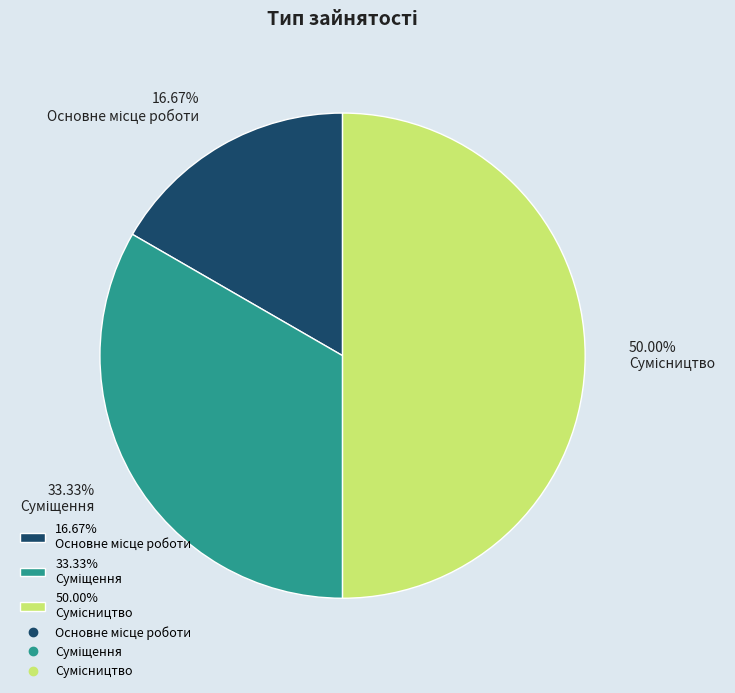

Count the number of slices in the pie.

3